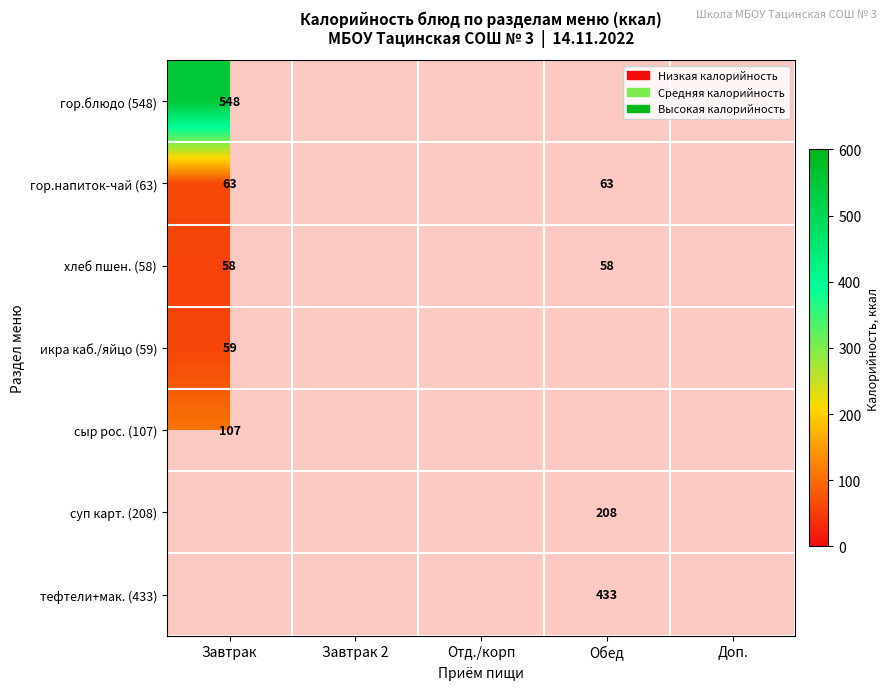

What is the maximum value shown in the chart?

548.0